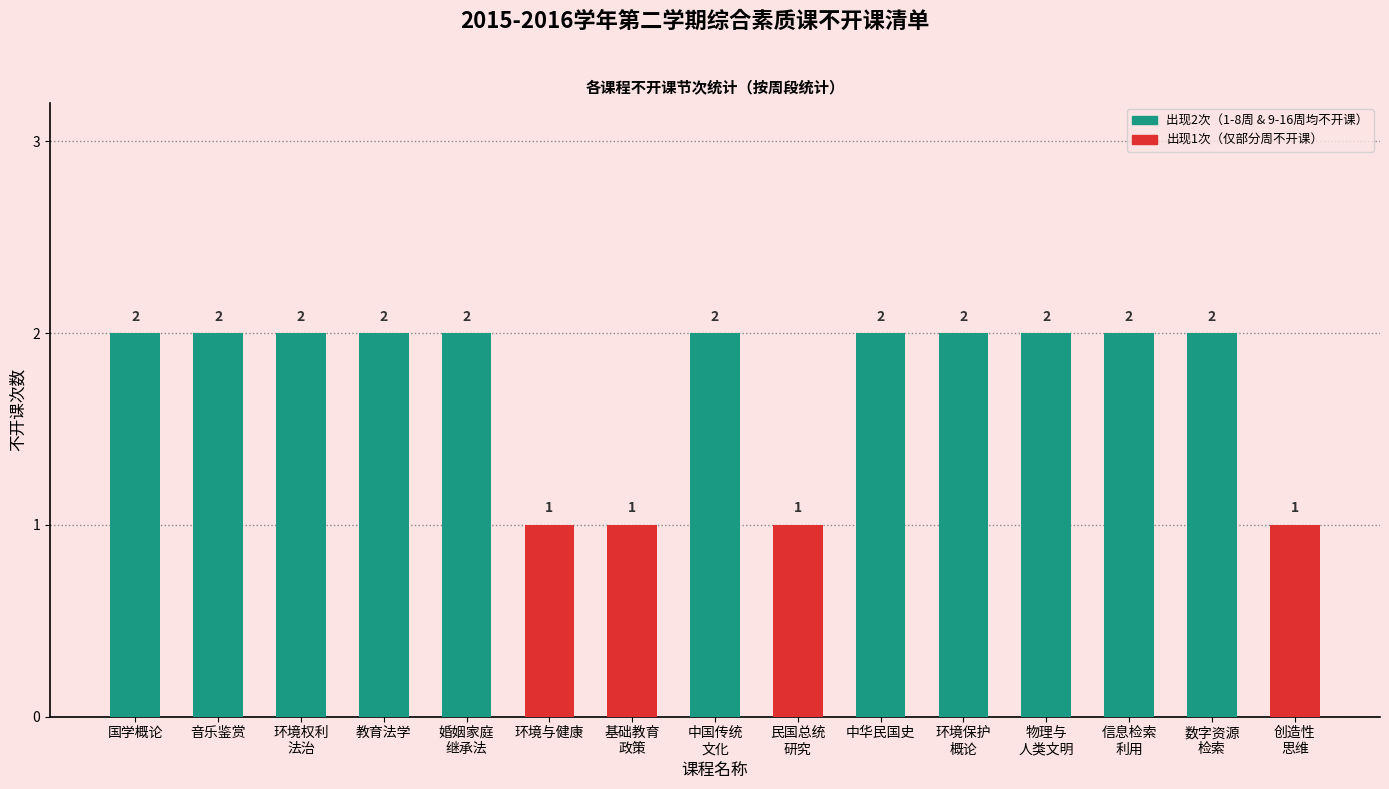

Count the number of data series in this chart.

1